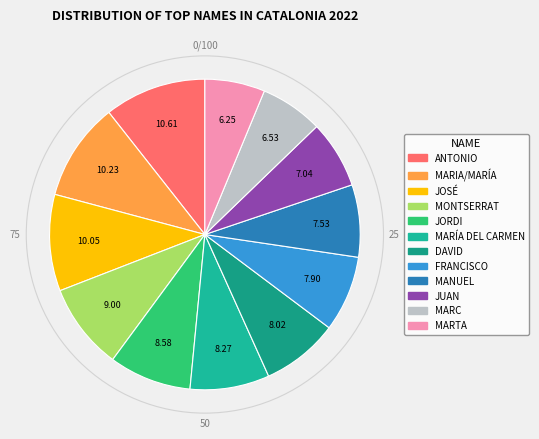

To the nearest percent, what is the average slice percentage?

8%